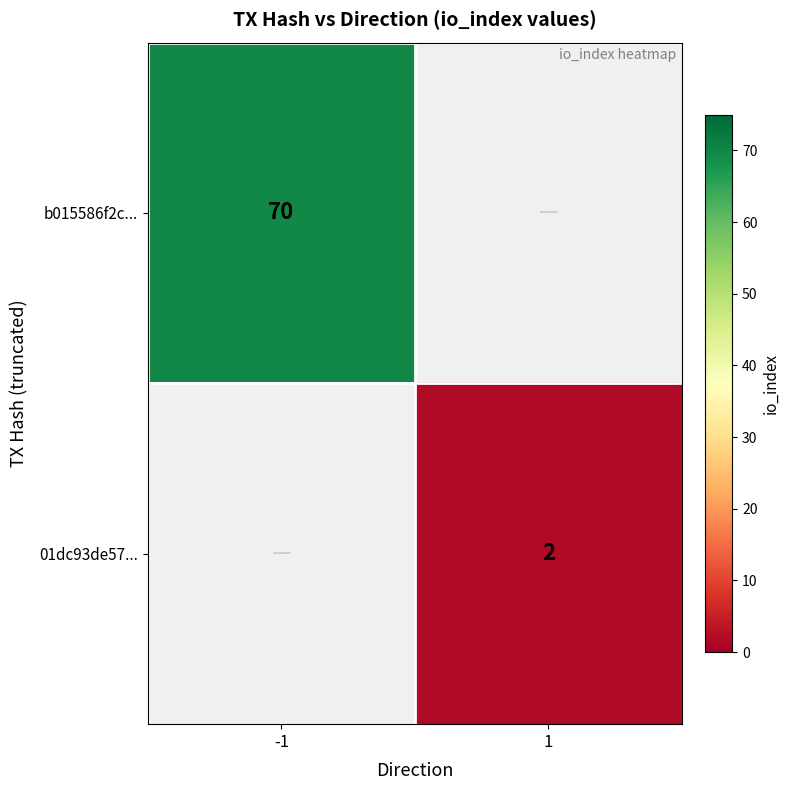

True or false: 01dc93de57... has a value of 1 at 1.

False